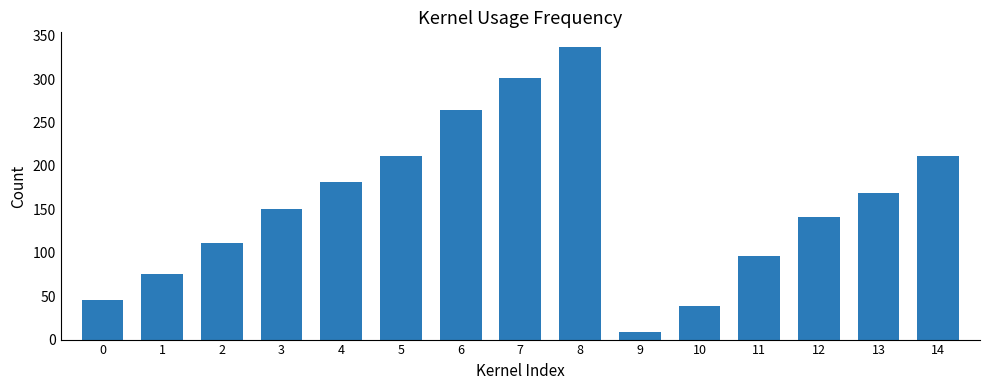

Between 11 and 1, which is larger?

11